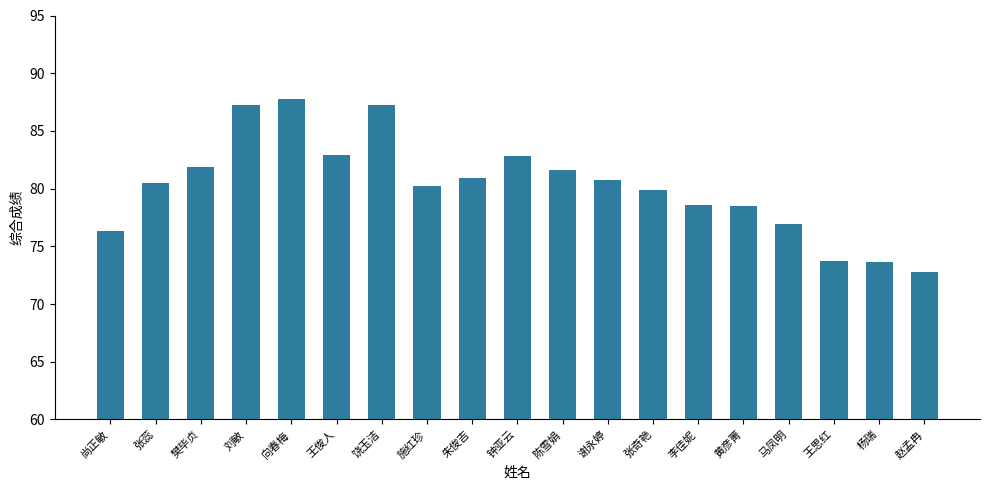

At which category does the chart reach its peak across all series?

向春梅